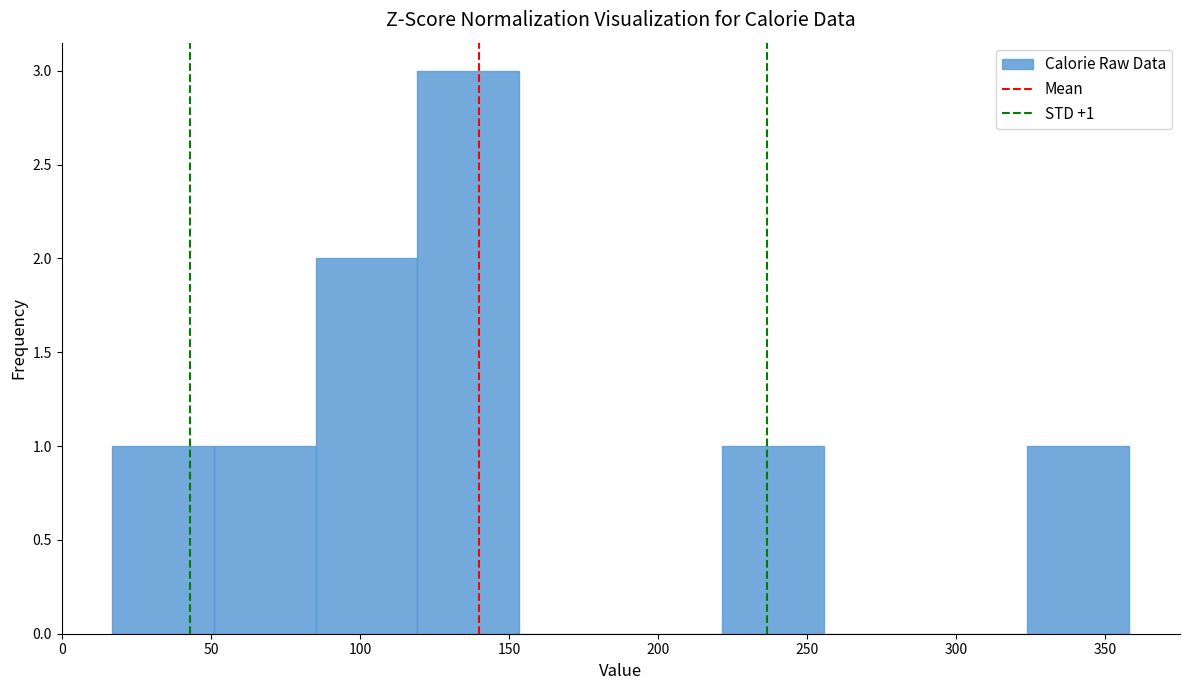

Which range on the x-axis has the tallest bar?

120 to 155